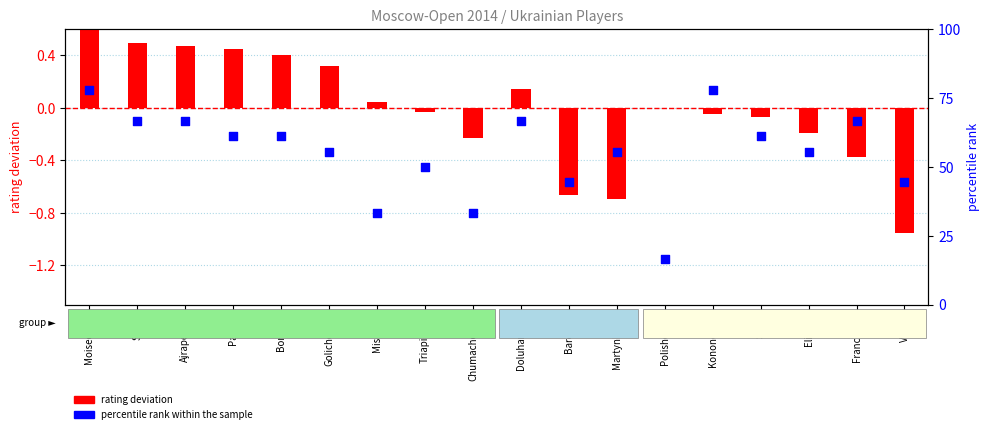

Is the value of percentile rank within the sample at Veliev greater than the value of rating deviation at Mischuk?

Yes